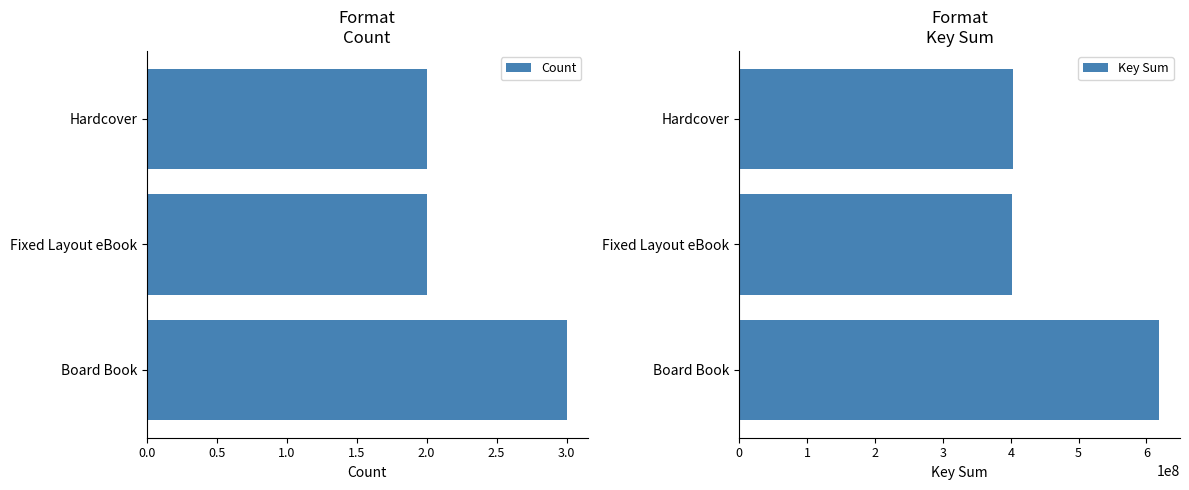

Is it true that Count equals 2 at Board Book?

False